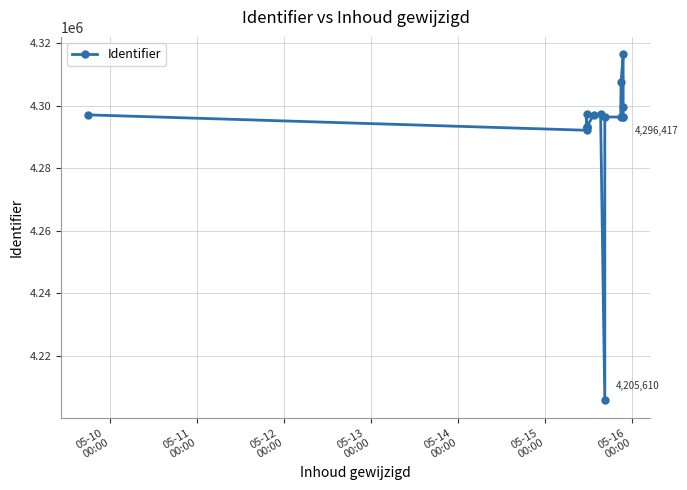

How many interior local peaks (higher than both neighbors) does the data have?

3